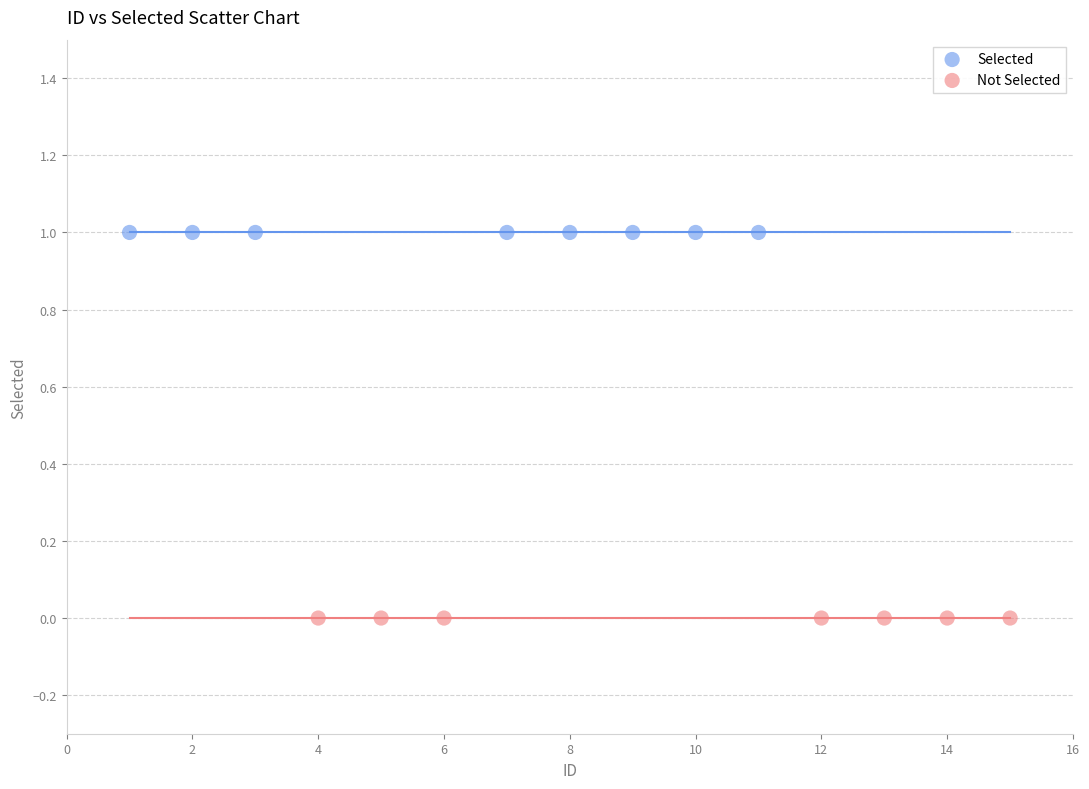

Which series contains the lowest Y value?

Not Selected